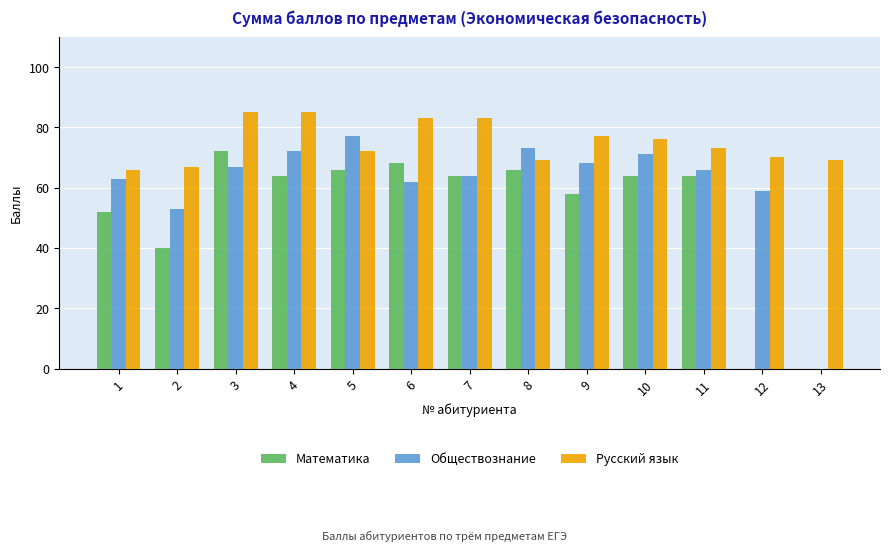

What is the highest value of the Математика series?

72